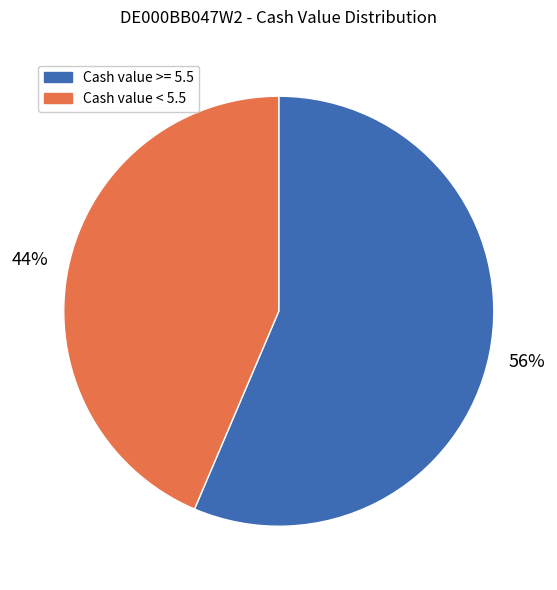

Does any single category account for the majority?

Yes